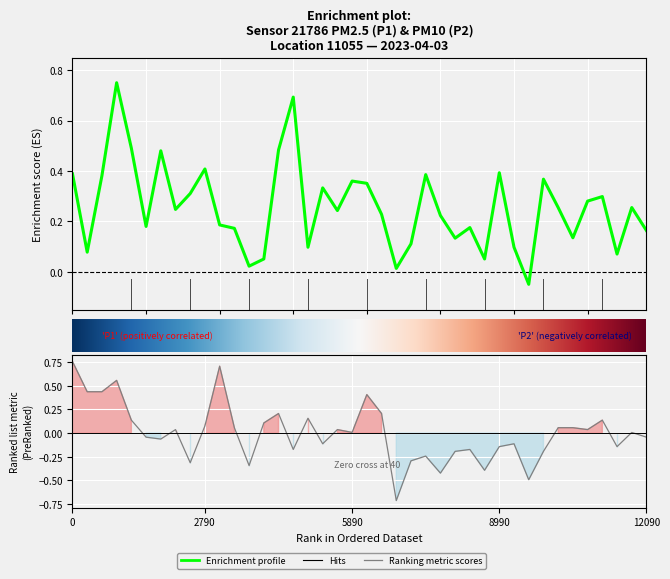

True or false: P2 has more than 1 points higher than both neighbors.

True